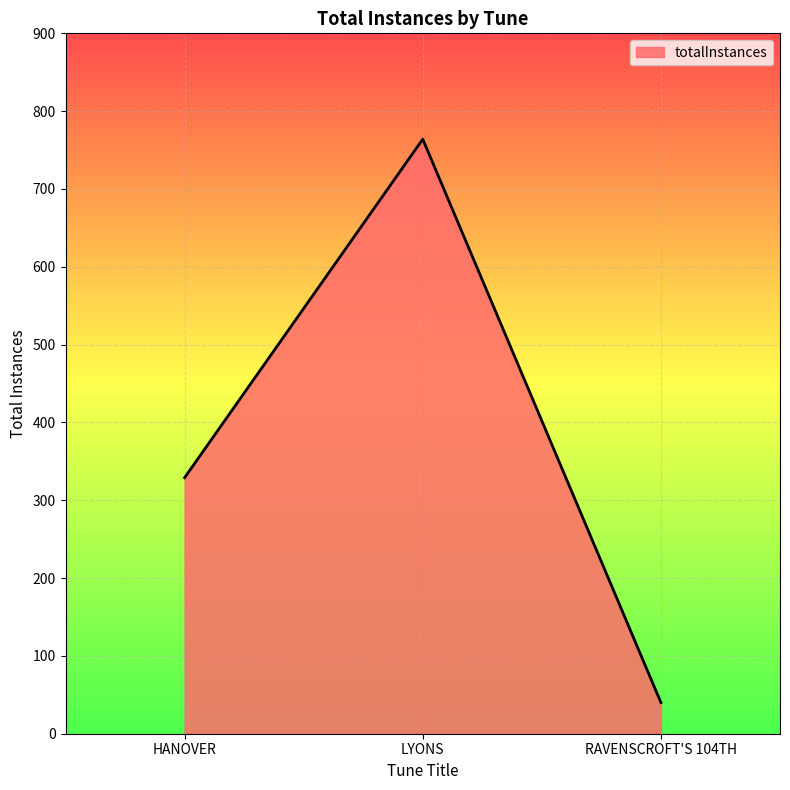

What is the smallest value displayed?

40